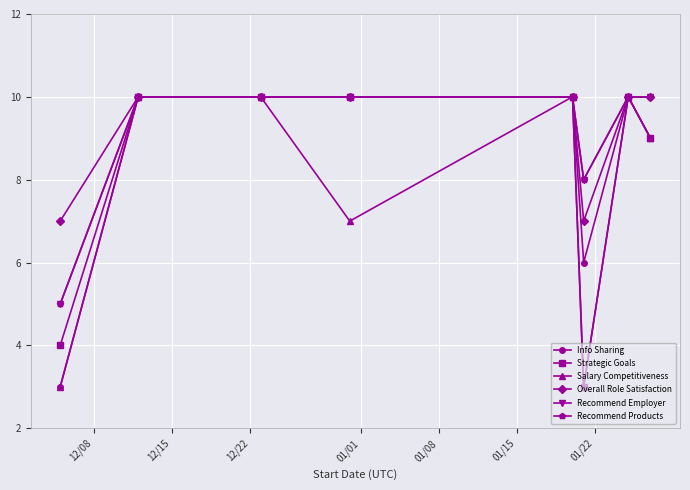

Does the chart have visible grid lines?

Yes